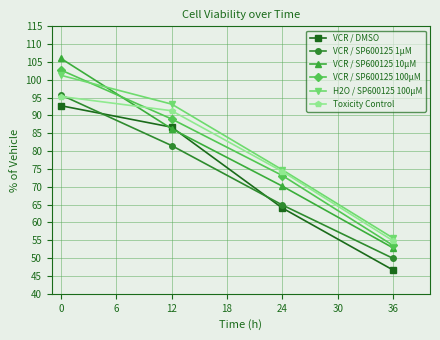

What is the difference between the second highest and minimum values in the Toxicity Control series?

36.5